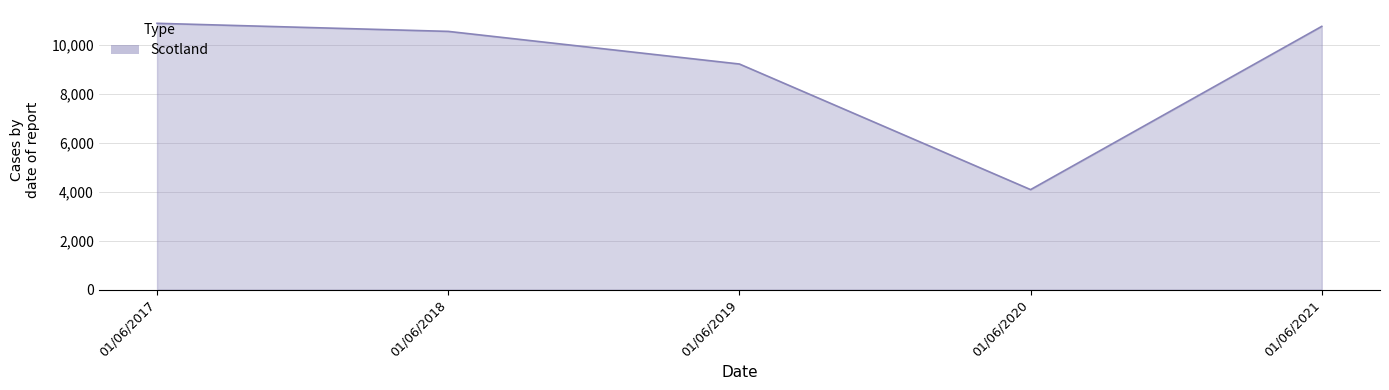

What is the difference between the maximum and minimum values?

6799